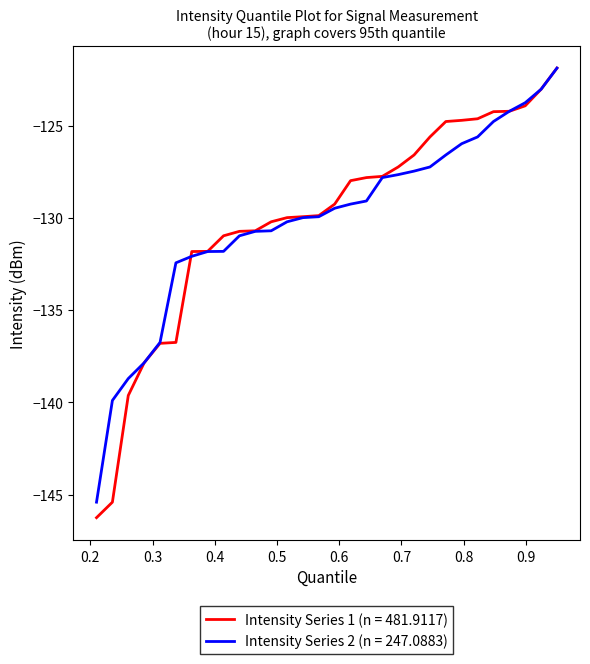

Which series has the largest range (max minus min)?

Intensity Series 1 (n = 481.9117)